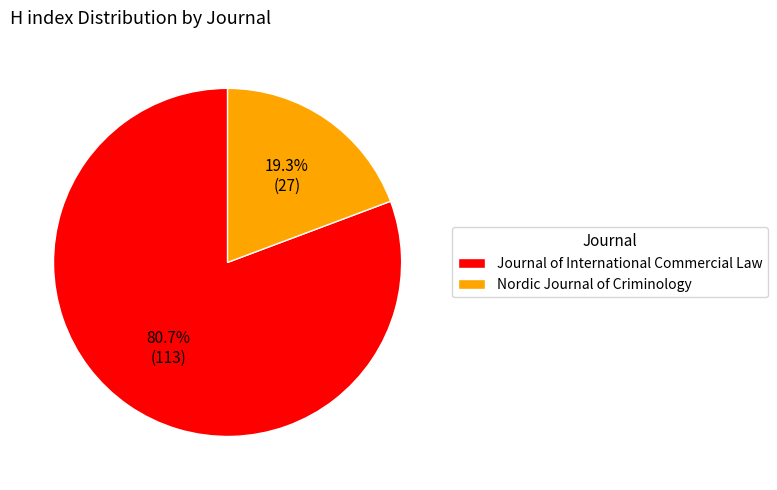

True or false: Nordic Journal of Criminology accounts for 19% of the total.

True